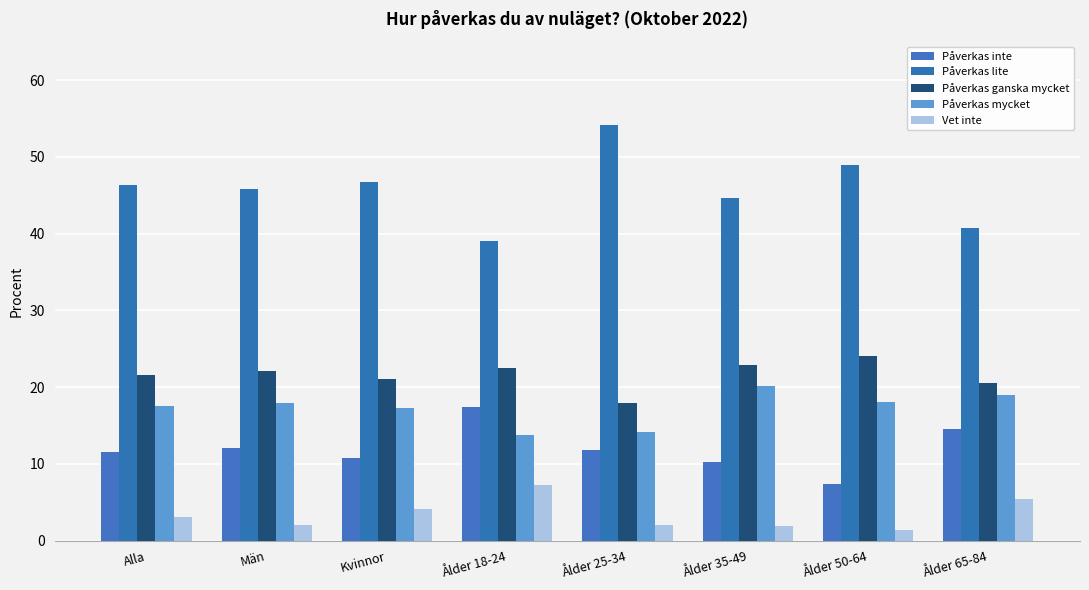

Reading left to right, list all the values displayed in this chart.

Påverkas inte: 11.5	12.1	10.8	17.4	11.8	10.2	7.4	14.5
Påverkas lite: 46.3	45.8	46.7	39.1	54.2	44.7	49.0	40.7
Påverkas ganska mycket: 21.6	22.1	21.1	22.5	18.0	22.9	24.1	20.5
Påverkas mycket: 17.6	17.9	17.3	13.8	14.1	20.2	18.1	19.0
Vet inte: 3.1	2.1	4.1	7.2	2.0	1.9	1.4	5.4